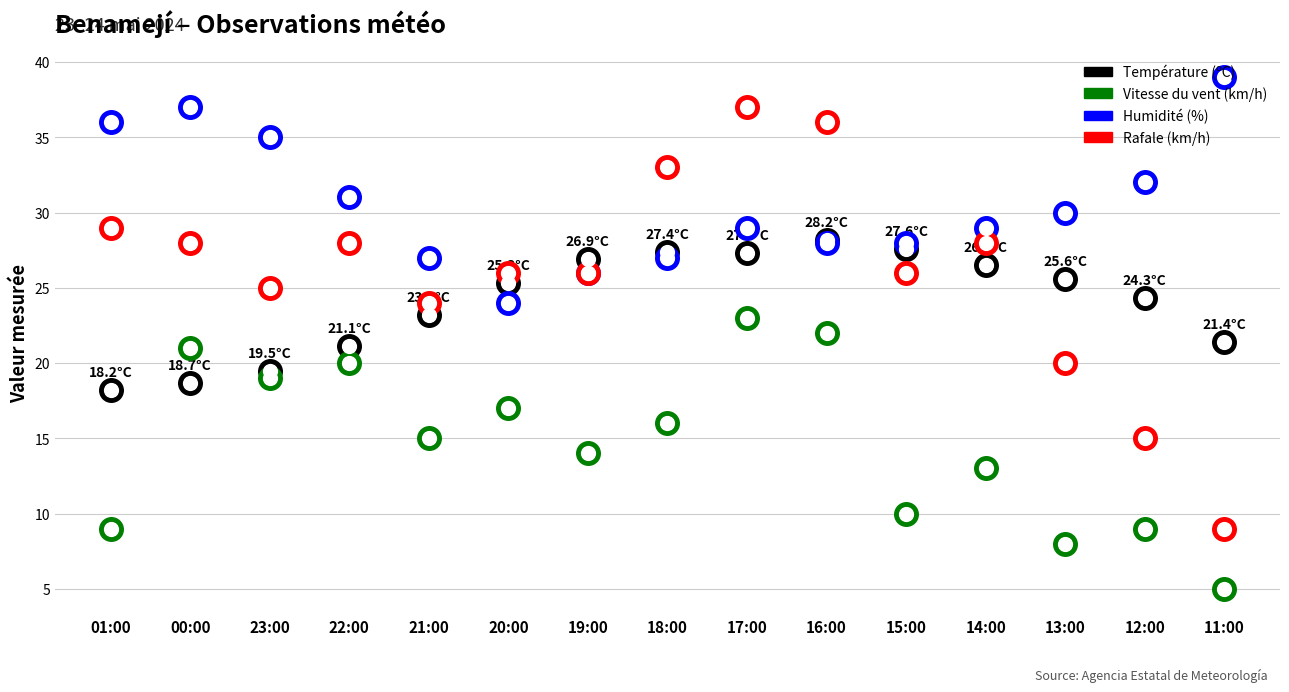

Which series contains the lowest Y value?

Vitesse du vent (km/h)